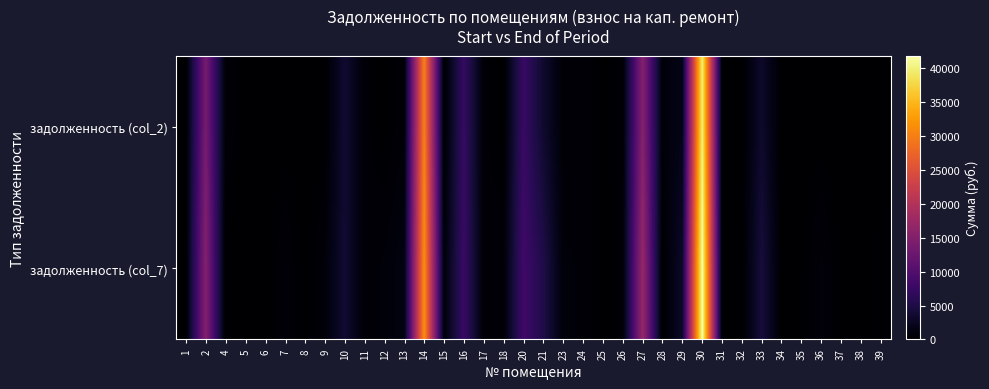

Between 11 and 5, which is larger?

11